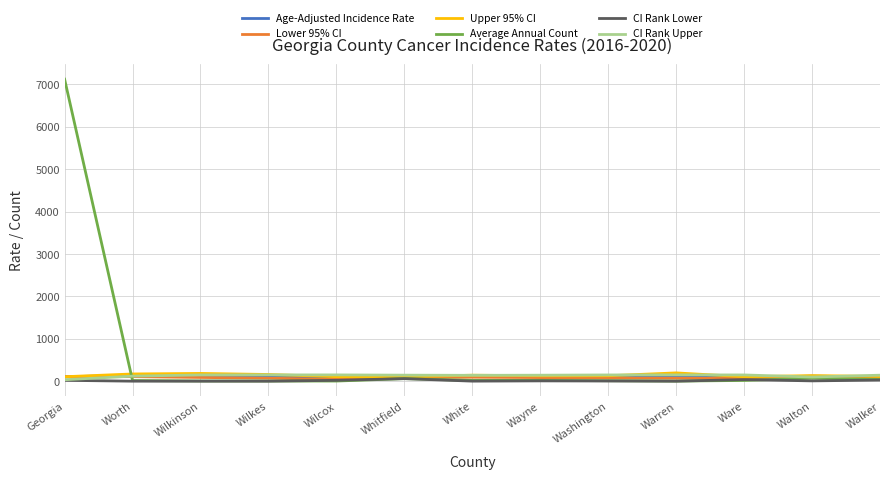

What value does the Upper 95% CI series have at Warren?

196.4